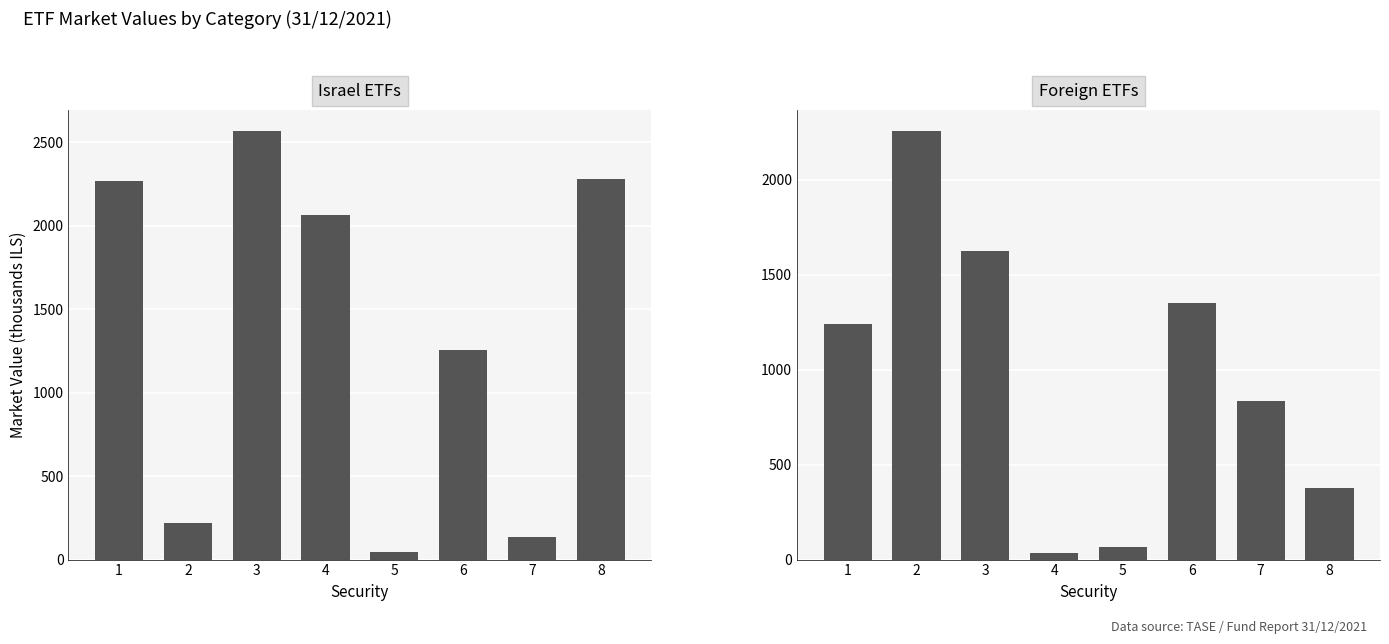

Reading left to right, extract all data points from this chart.

Israel ETFs: 1=2268.9	2=216.4	3=2566.0	4=2065.1	5=47.6	6=1255.0	7=134.6	8=2281.4
Foreign ETFs: 1=1241.9	2=2257.5	3=1626.0	4=34.0	5=64.3	6=1349.2	7=836.6	8=376.1